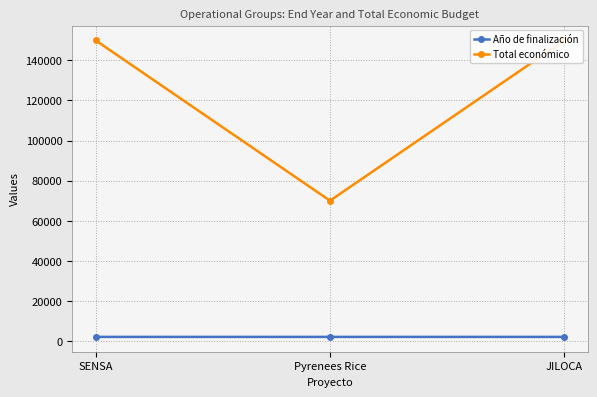

True or false: Año de finalización has a value of 2027 at JILOCA.

True